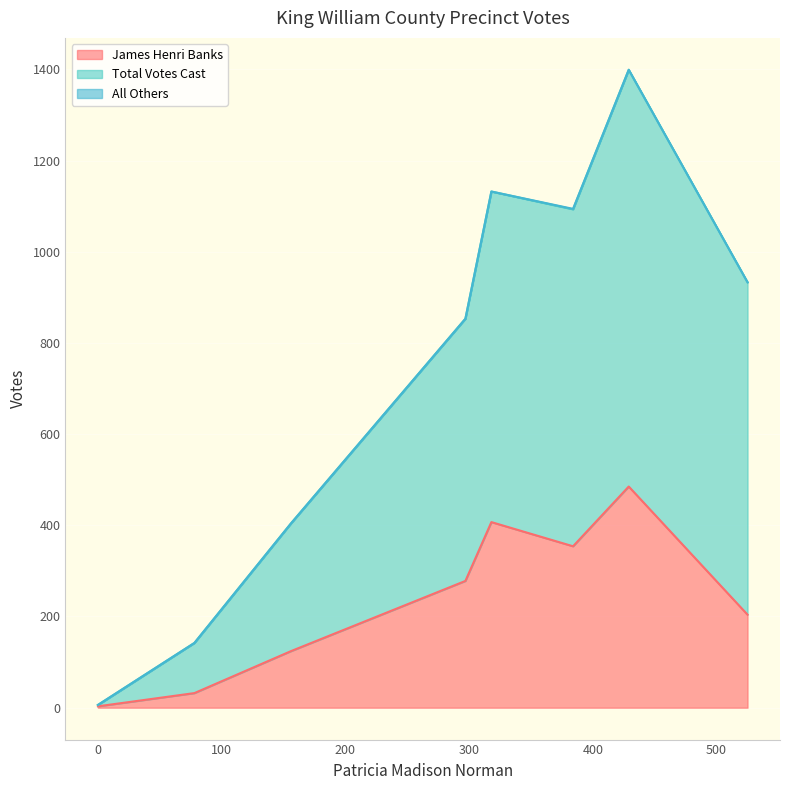

In Total Votes Cast, how many points are higher than both neighbors (excluding endpoints)?

1